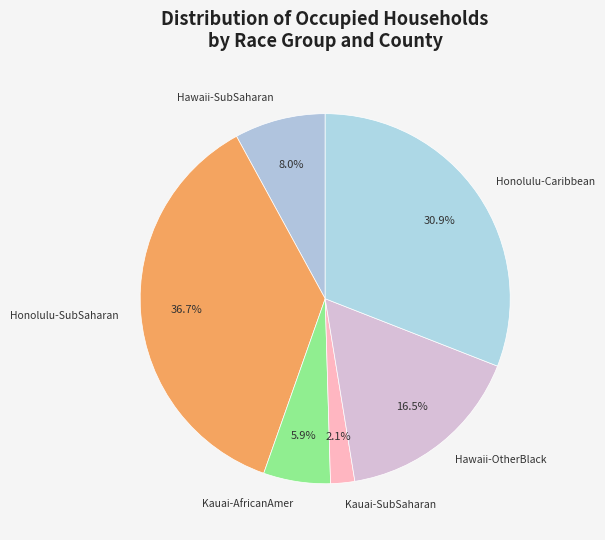

Rank the categories by value from lowest to highest.

Kauai-SubSaharan, Kauai-AfricanAmer, Hawaii-SubSaharan, Hawaii-OtherBlack, Honolulu-Caribbean, Honolulu-SubSaharan